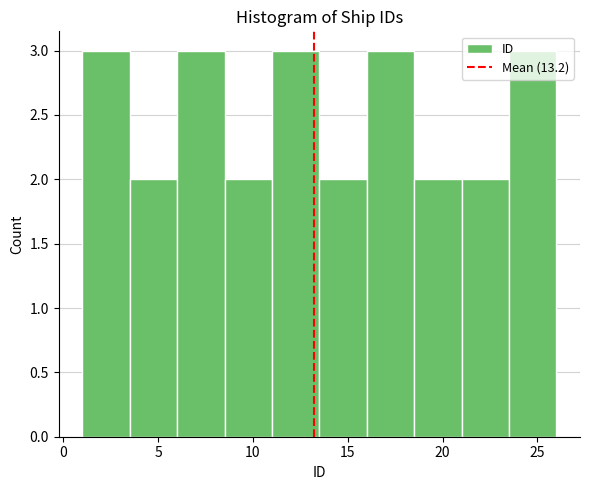

Reading left to right, transcribe this chart: for each bar, give the range it covers on the x-axis and its height. The values are not printed on the chart, so give them approximately, as read against the axis.

1.0 to 3.5: 3
3.5 to 6.0: 2
6.0 to 8.5: 3
8.5 to 11.0: 2
11.0 to 13.5: 3
13.5 to 16.0: 2
16.0 to 18.5: 3
18.5 to 21.0: 2
21.0 to 23.5: 2
23.5 to 26.0: 3